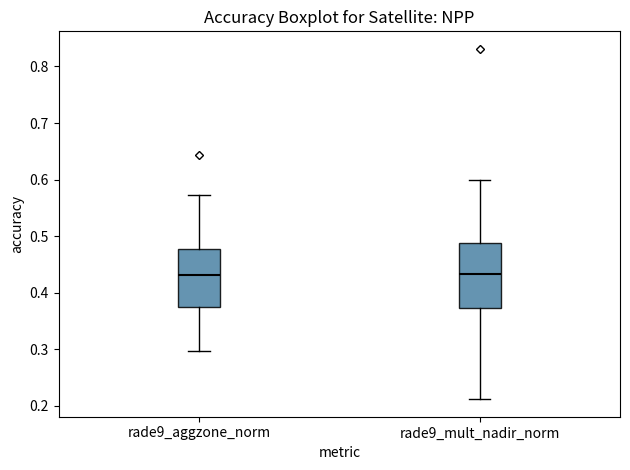

Where does the lower whisker of the box for rade9_aggzone_norm end on the y-axis? The values are not printed on the chart, so give them approximately, as read against the axis.

0.30